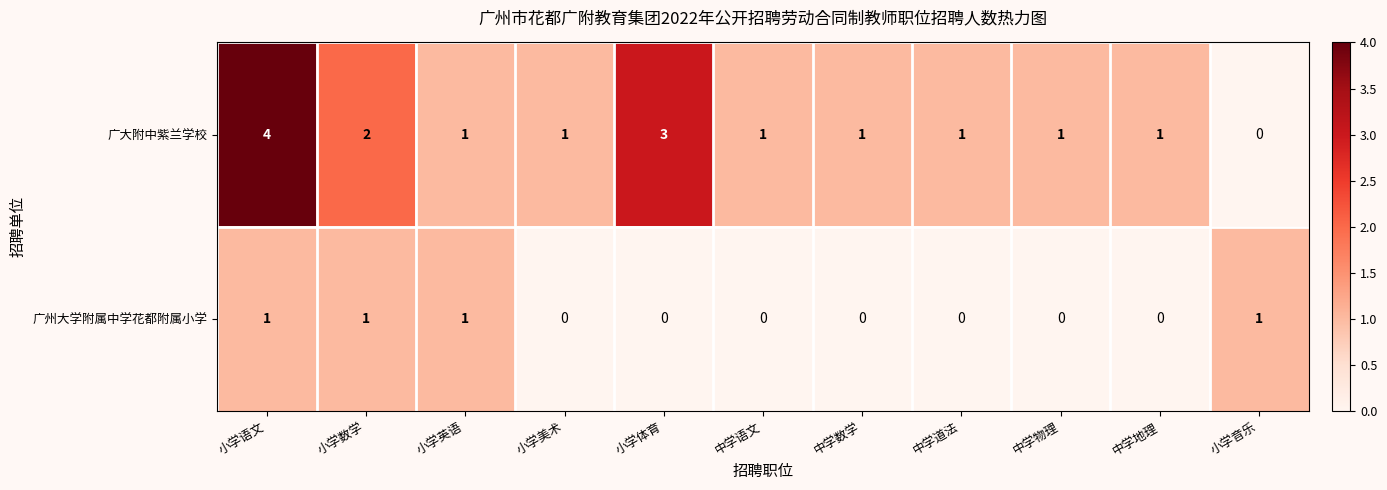

How many data points does each series have?

11